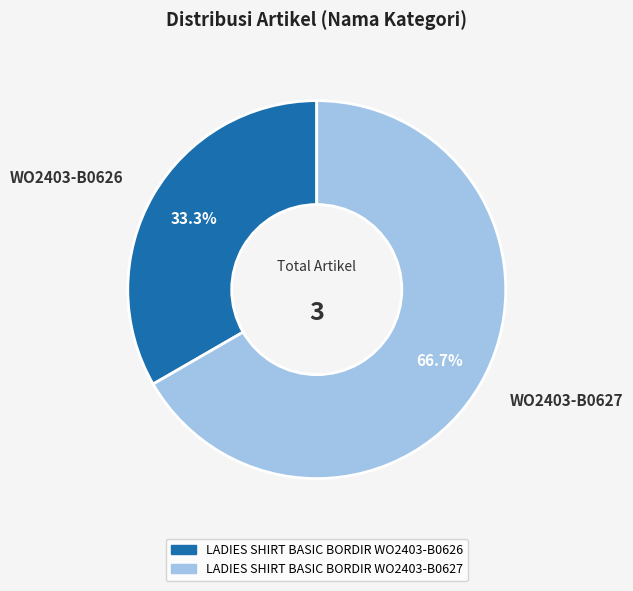

Which category accounts for the majority?

LADIES SHIRT BASIC BORDIR WO2403-B0627